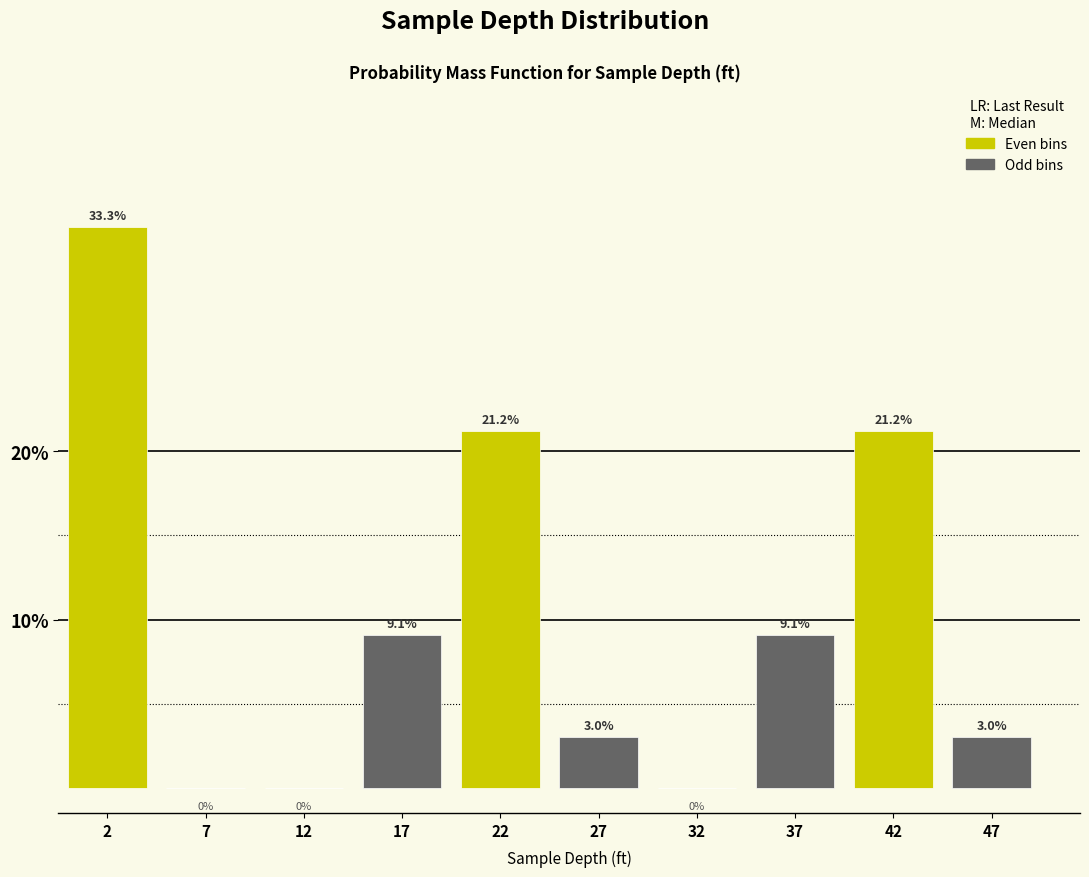

Reading left to right, transcribe all the data shown in this chart.

2=33.3	7=0.0	12=0.0	17=9.1	22=21.2	27=3.0	32=0.0	37=9.1	42=21.2	47=3.0